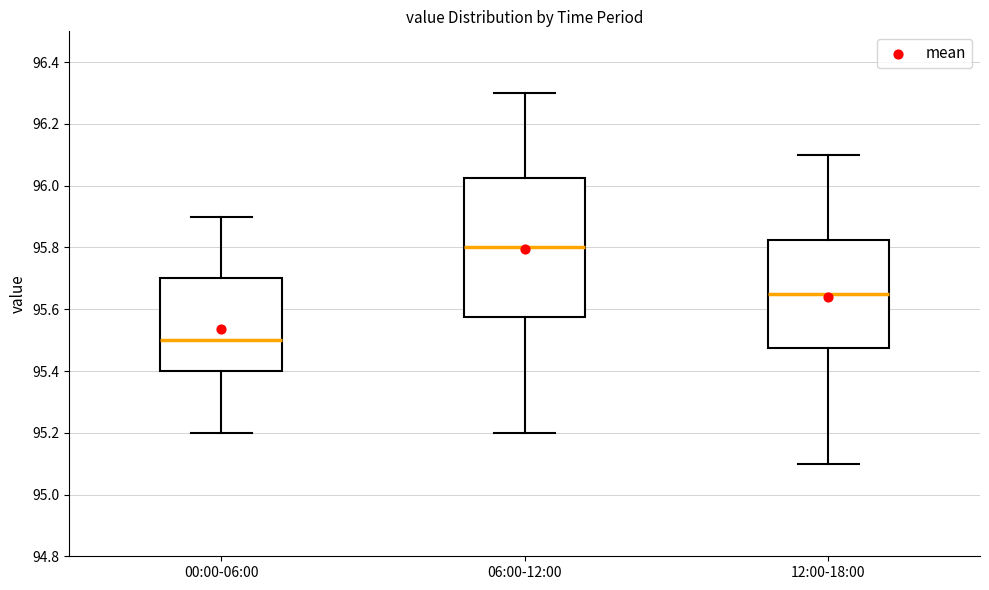

Reading left to right, transcribe this box plot: for each box, give where its median line is, the range the box spans, and where its two whiskers end, as read against the y-axis. The values are not printed on the chart, so give them approximately, as read against the axis.

00:00-06:00: median 95.50, box 95.40 to 95.70, whiskers 95.20 to 95.90
06:00-12:00: median 95.80, box 95.58 to 96.02, whiskers 95.20 to 96.30
12:00-18:00: median 95.66, box 95.48 to 95.82, whiskers 95.10 to 96.10